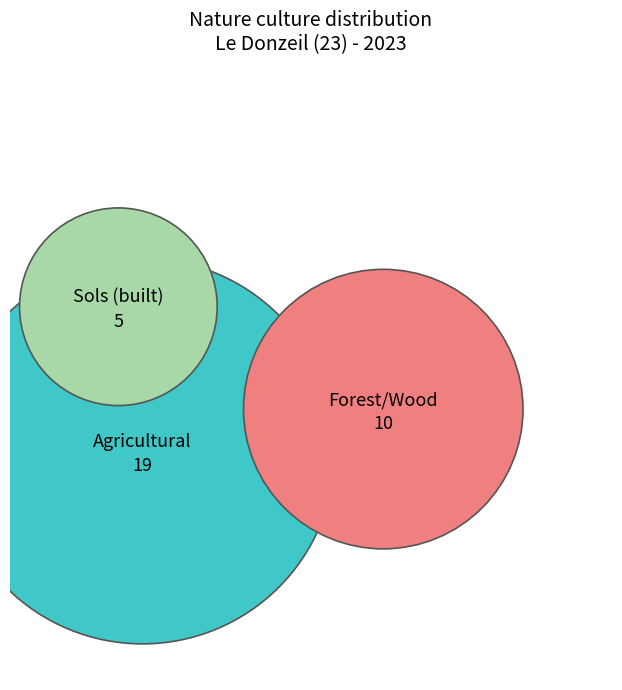

What percentage is the sols slice, to the nearest percent?

15%